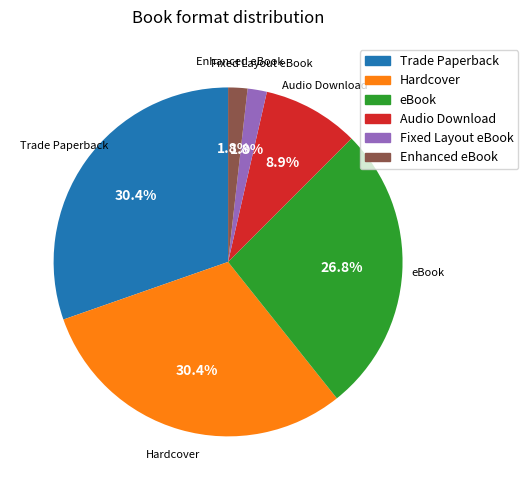

Is there any slice that represents more than half of the pie?

No